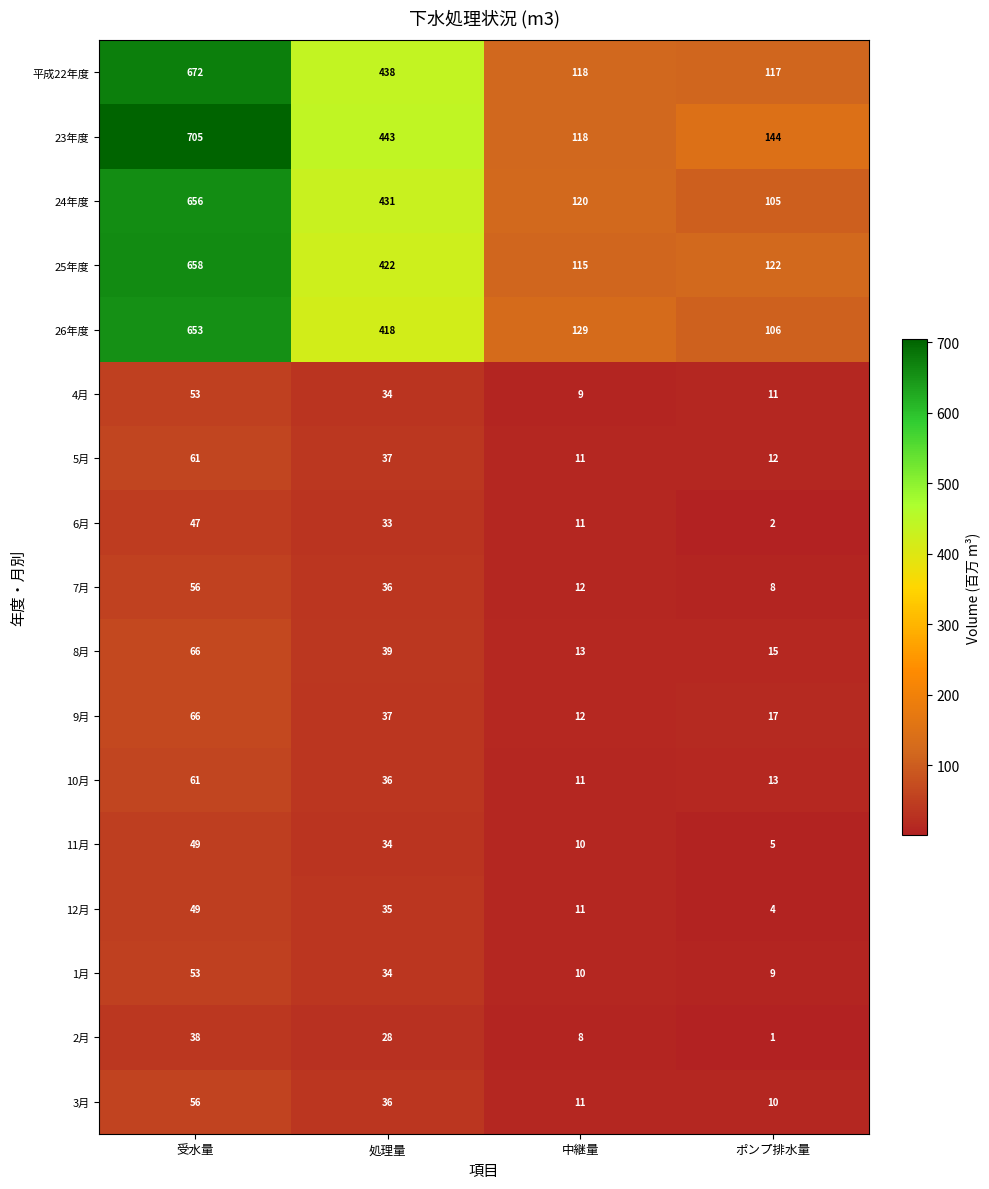

Between 受水量 and ポンプ排水量, which series saw the biggest shift?

23年度